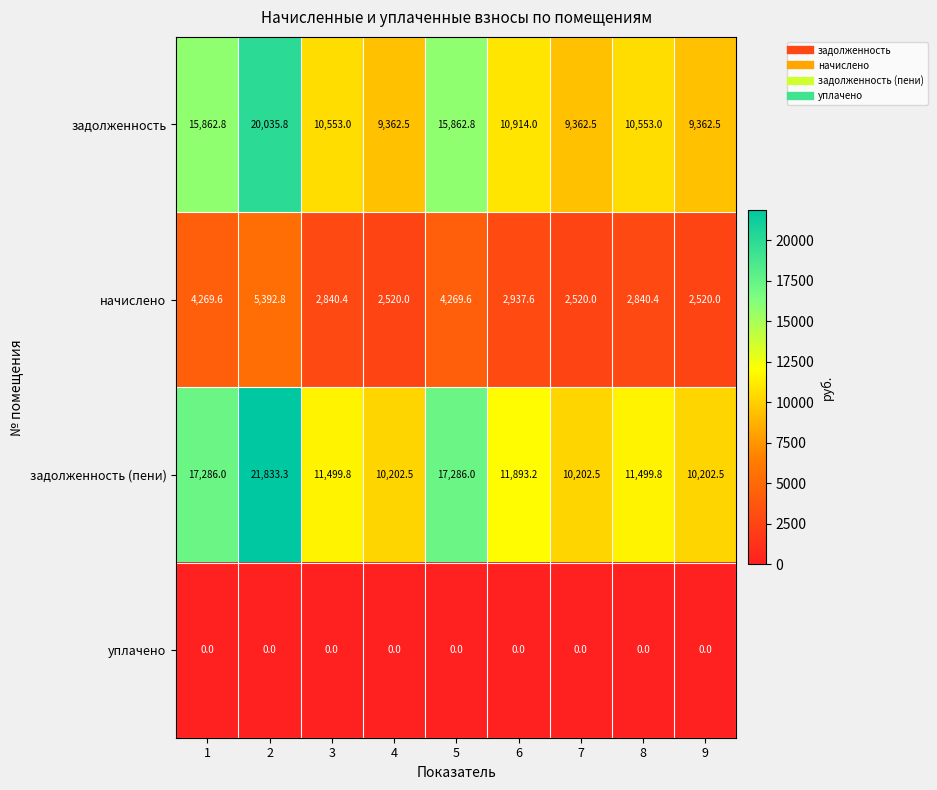

Is the value of задолженность (пени) at 2 greater than the value of начислено at 3?

Yes